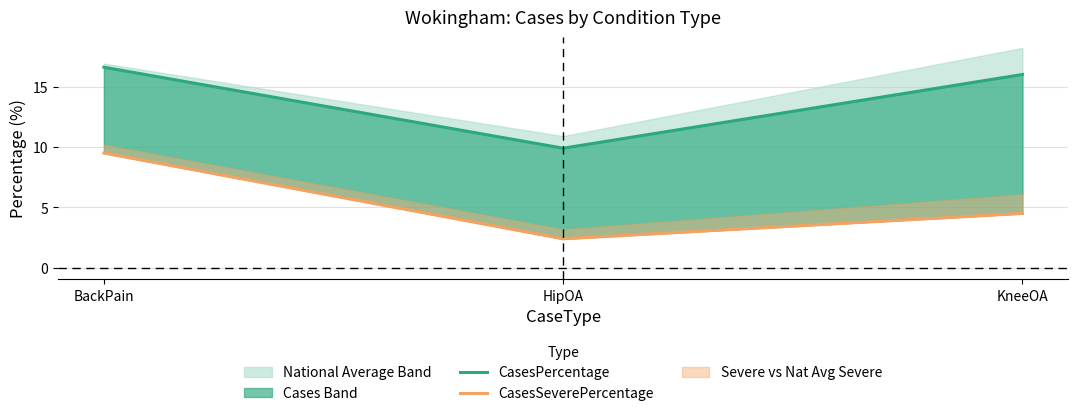

Which series has the largest range (max minus min)?

CasesSeverePercentage